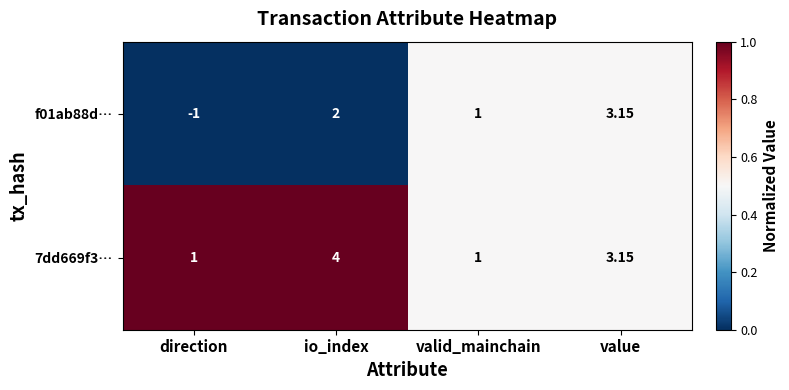

Where does the 7dd669f3… series first go above 3?

io_index